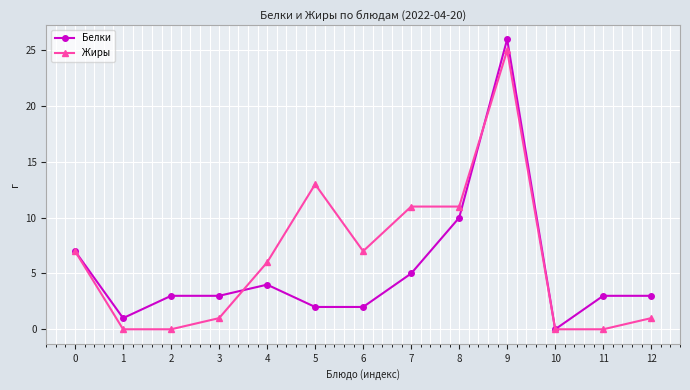

True or false: Жиры has more than 0 interior local peaks.

True